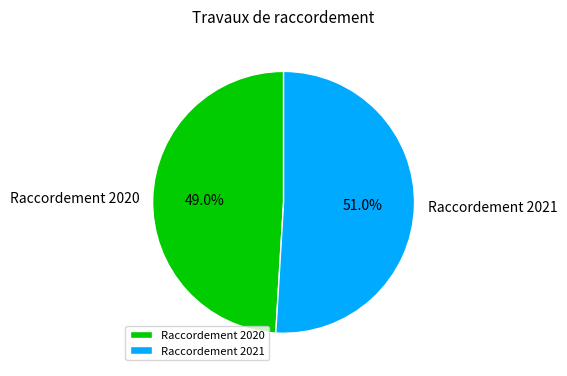

What percentage is NOT represented by Raccordement 2021?

49.0%